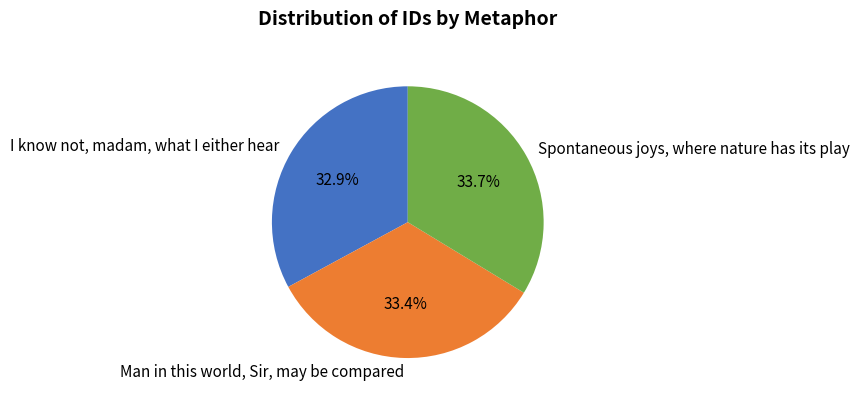

Rank the categories by value from lowest to highest.

I know not, madam, what I either hear, Man in this world, Sir, may be compared, Spontaneous joys, where nature has its play